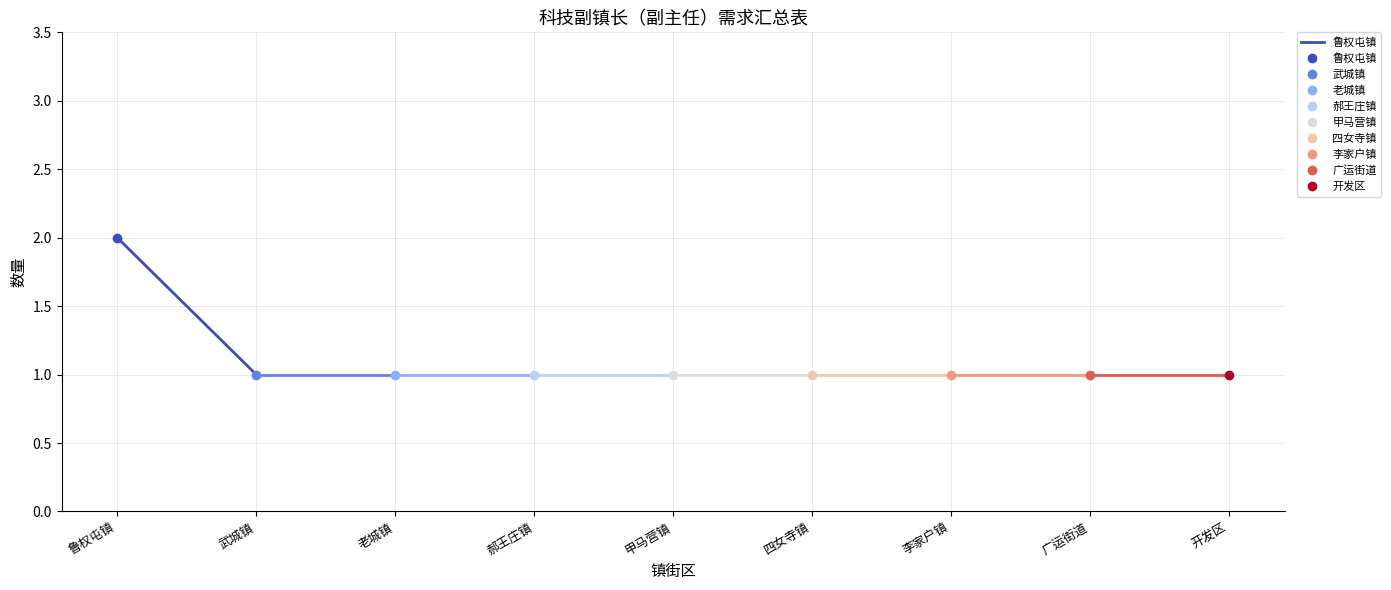

Is it true that the value at 武城镇 is 1?

False